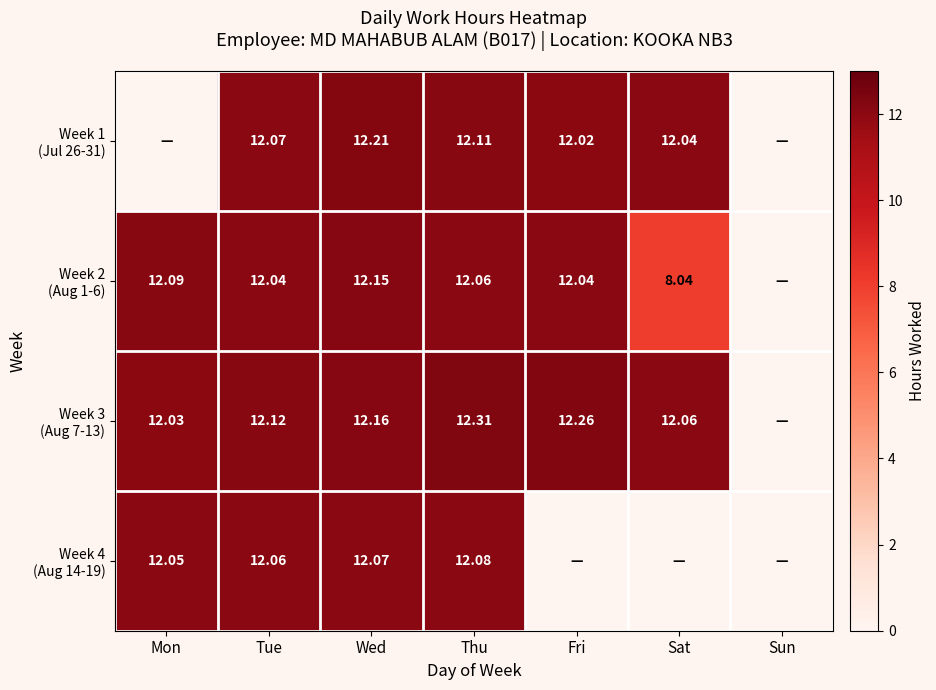

Is it true that Week 4 (Aug 14-19) equals 12.1 at Mon?

True